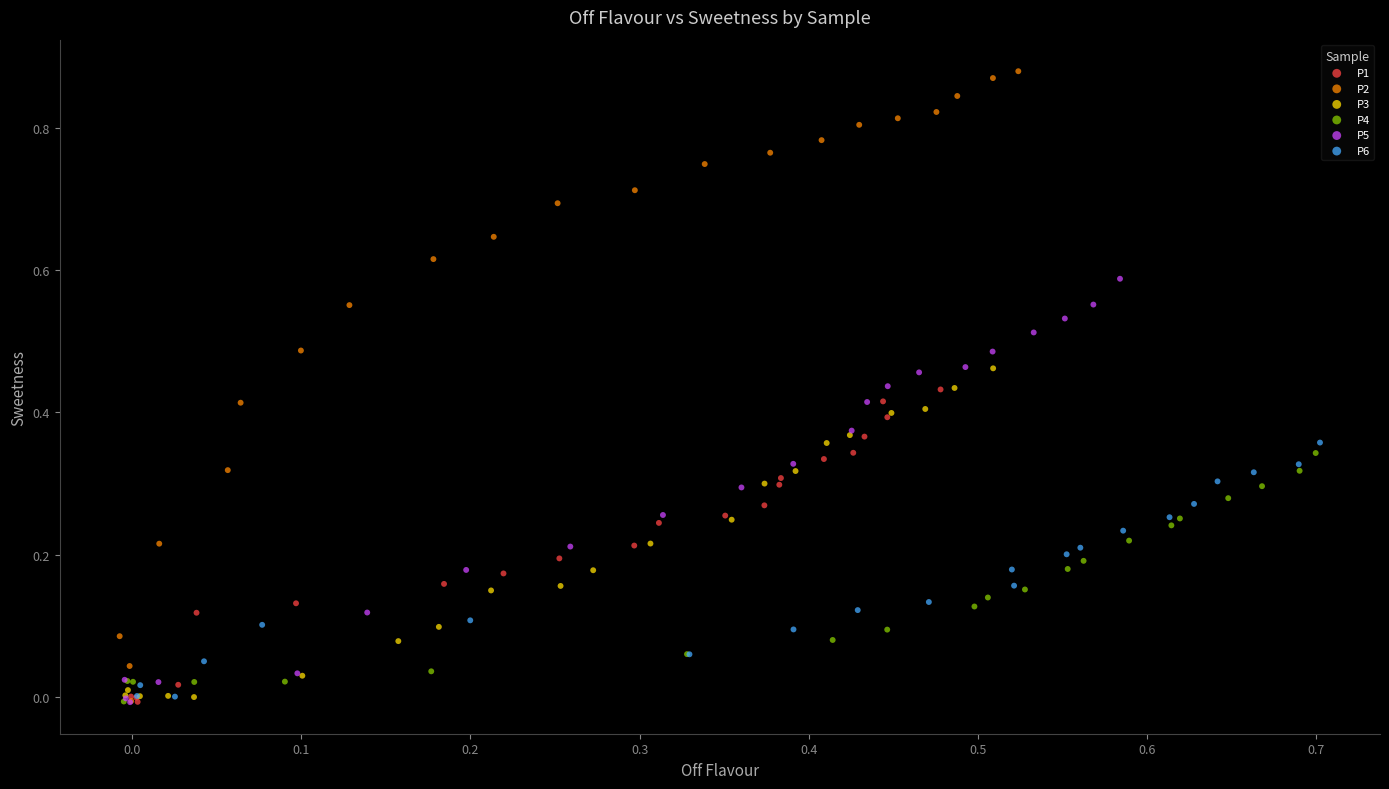

Which series reaches the maximum Y coordinate?

P2